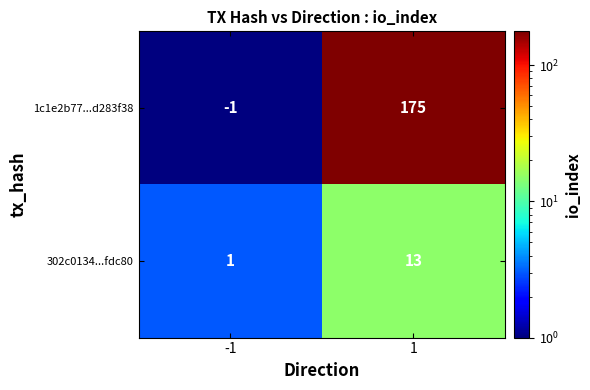

True or false: 302c0134...fdc80 has a value of 13 at 1.

True